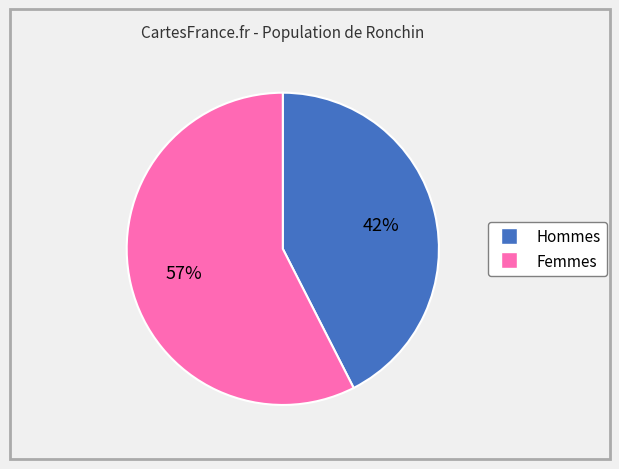

To the nearest percent, what is the average slice percentage?

50%